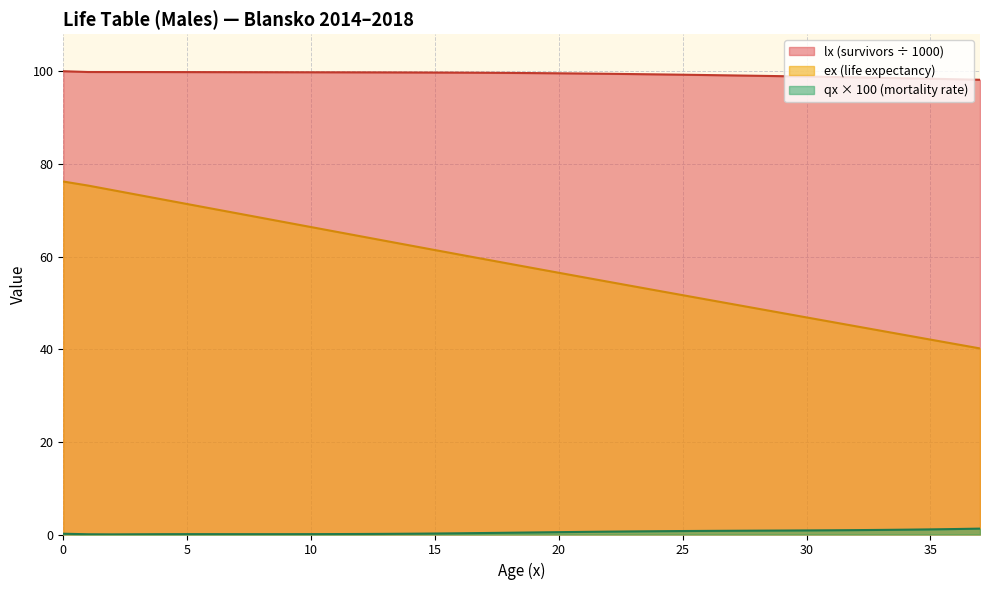

At which category does qx_scaled reach its first local valley?

2